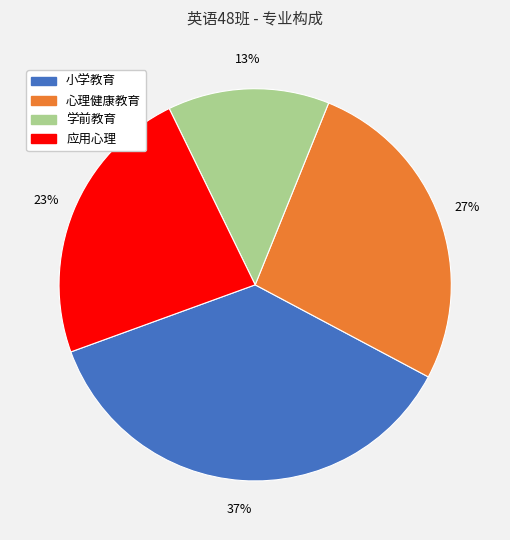

How many segments does this pie chart have?

4